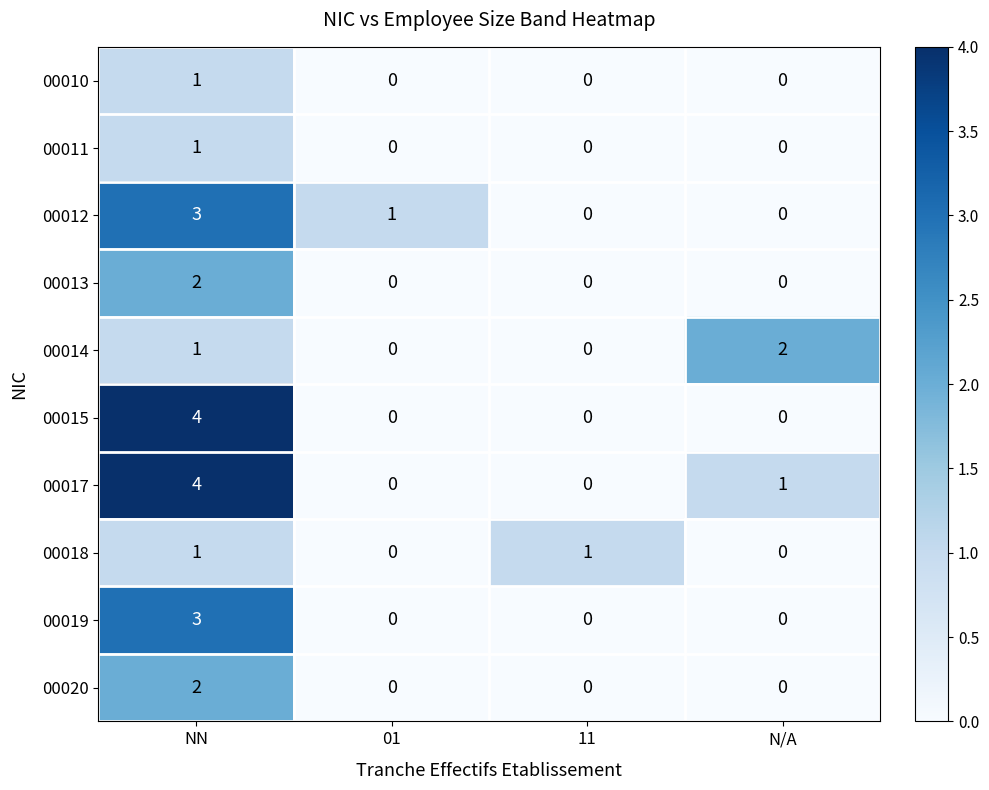

What is the difference between the maximum and minimum values in the 00015 series?

4